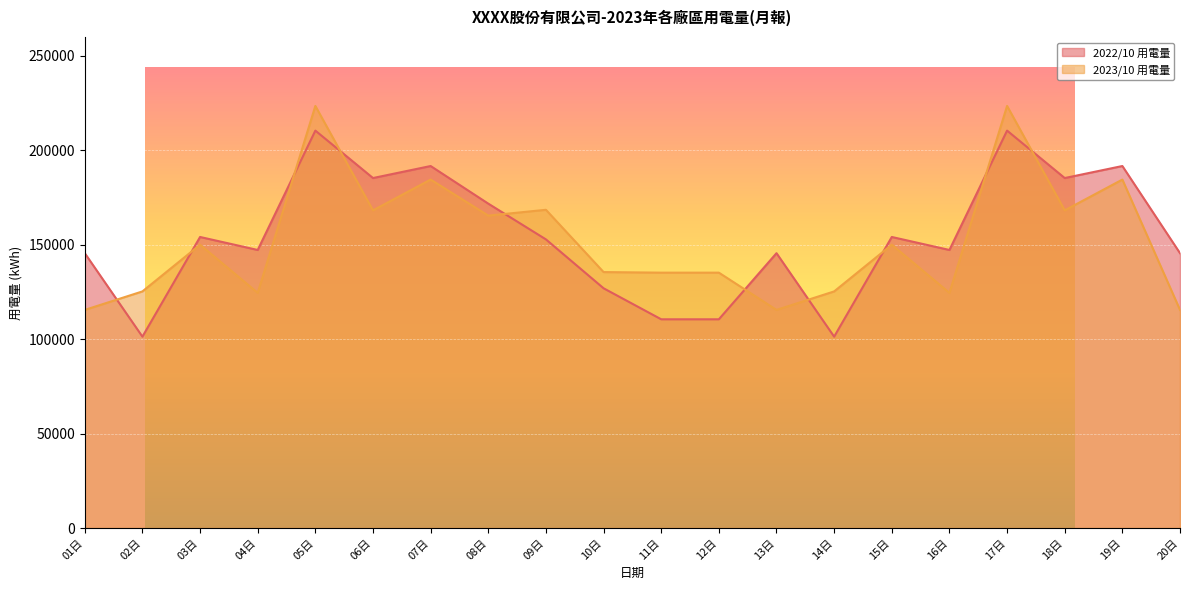

What is the label of the 13th point from the right?

08日